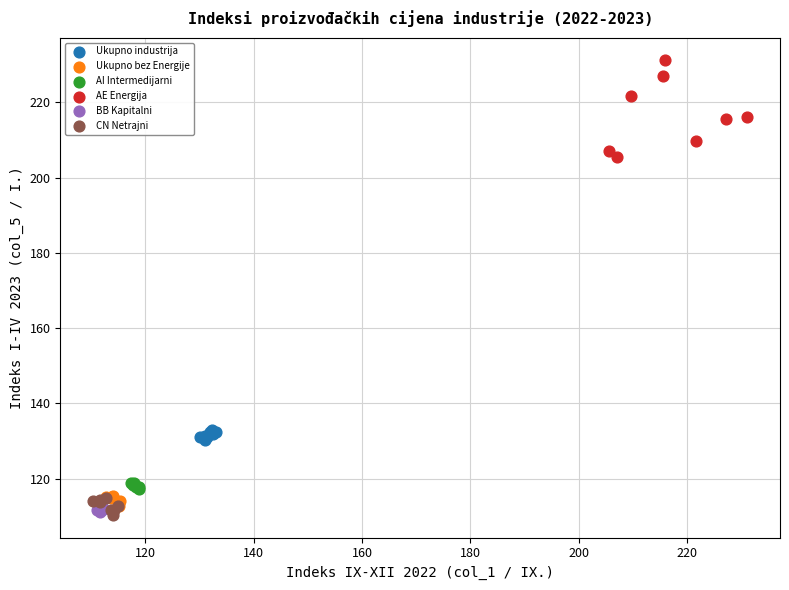

Which series reaches the maximum Y coordinate?

AE Energija